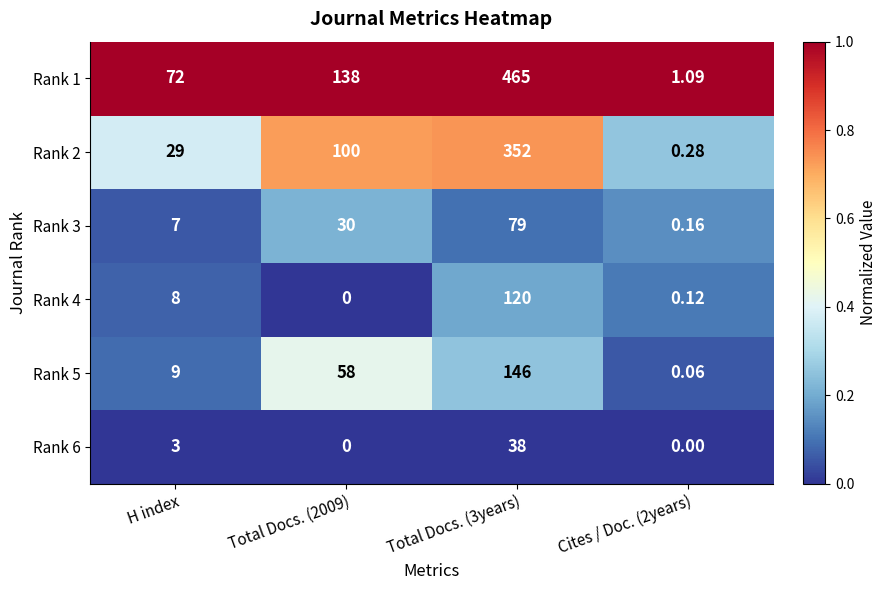

At which label is Rank 4 closest to 60?

H index